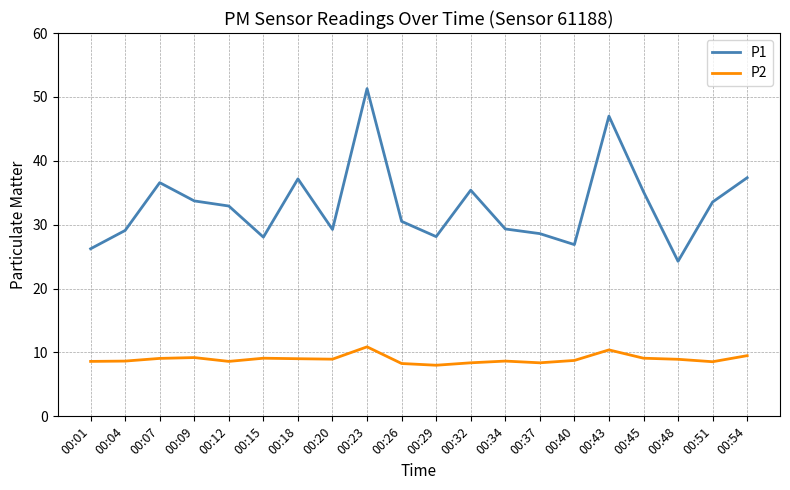

List the series in order of their peak value, highest first.

P1, P2